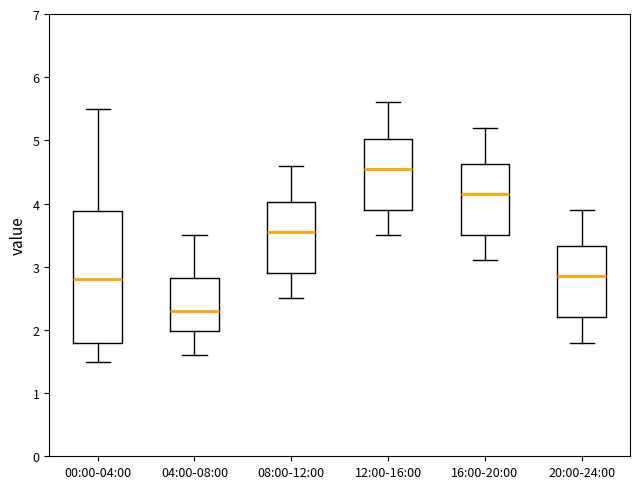

Comparing the boxes themselves (not the whiskers), which one is the tallest?

00:00-04:00